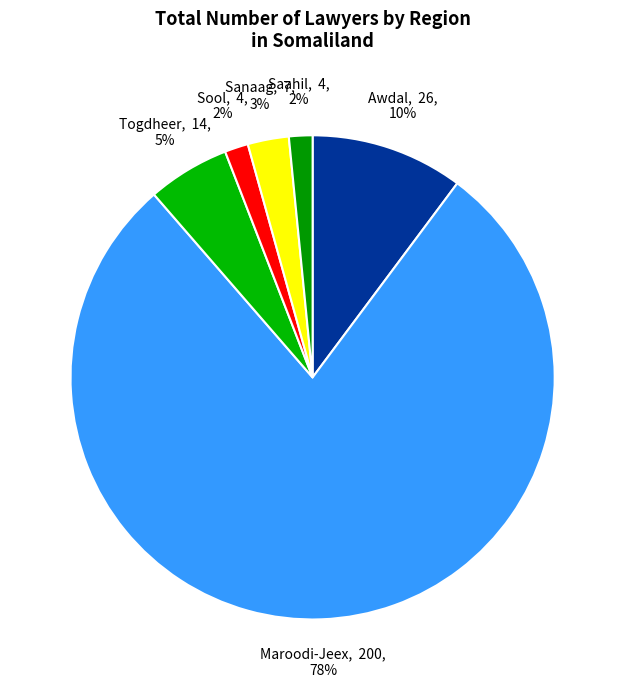

To the nearest percent, what portion does Sool represent?

2%